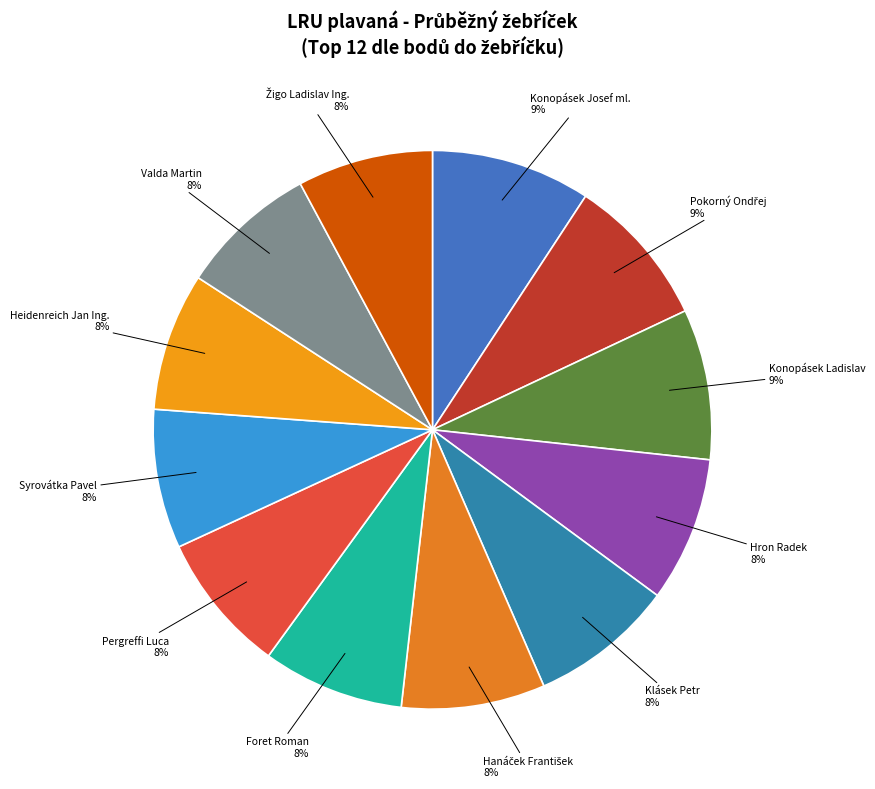

To the nearest percent, what is the average slice percentage?

8%